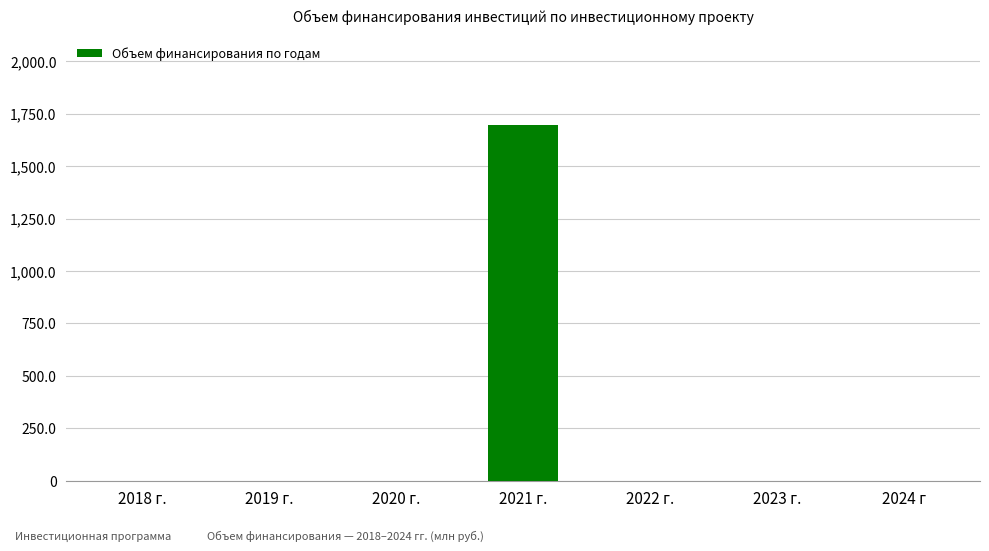

Reading left to right, extract all data points from this chart.

0.0	0.0	0.0	1698.2	0.0	0.0	0.0